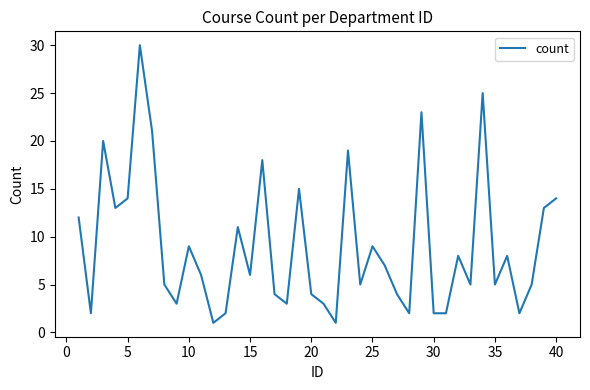

What is the maximum value shown in the chart?

30